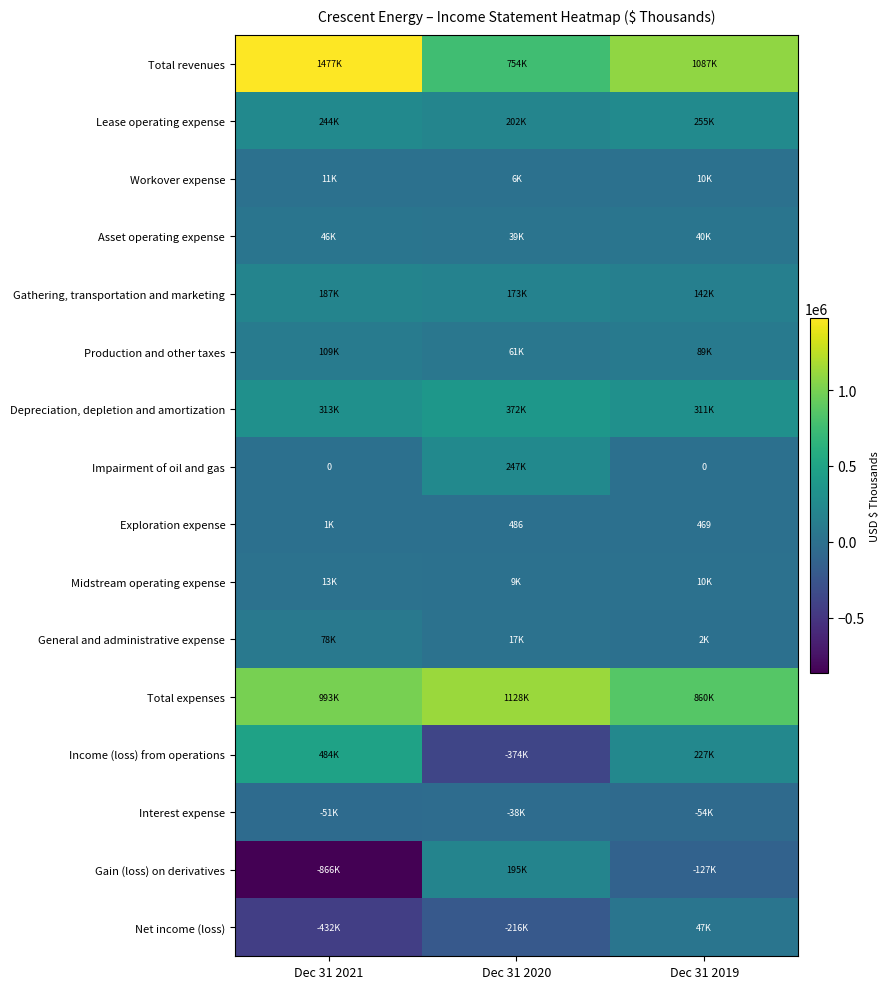

What is the difference between the maximum and minimum values in the Impairment of oil and gas series?

247215